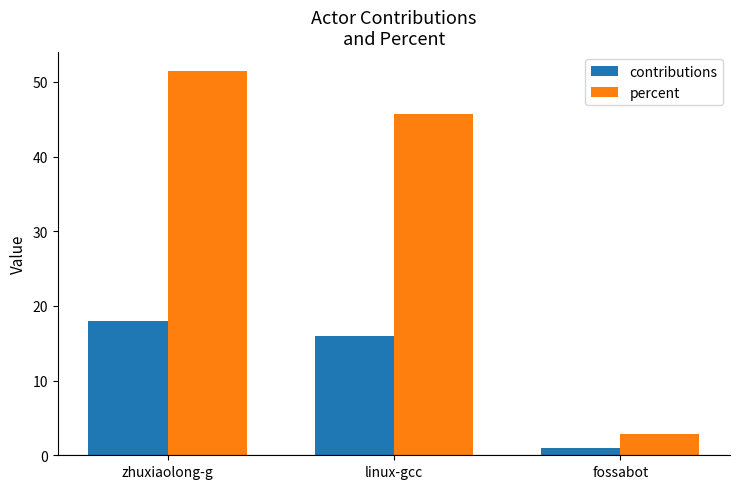

What is the value of the contributions bar at the 3rd from the left?

1.0